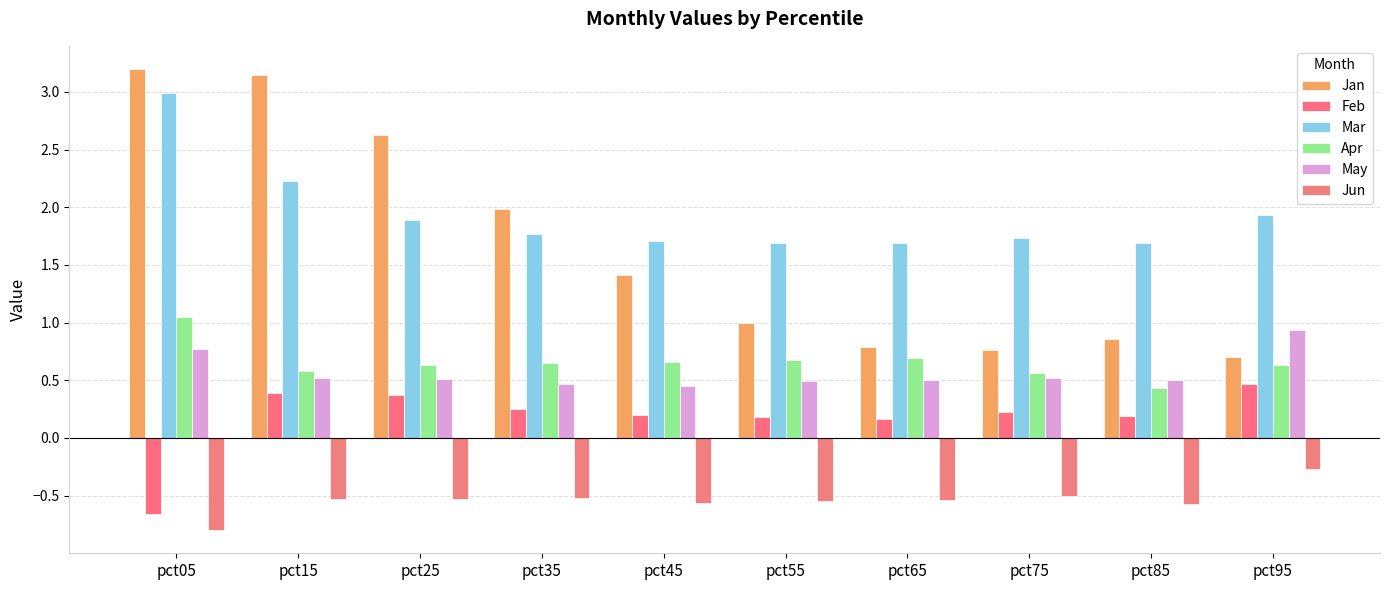

What is the greatest value displayed?

3.2